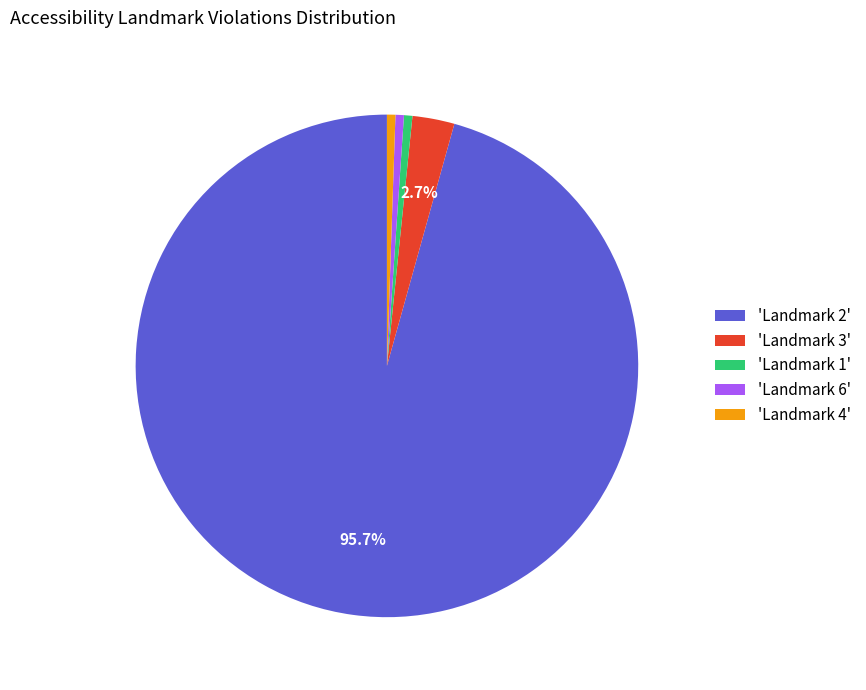

What is the ratio of the value at 'Landmark 3' to the value at 'Landmark 1'?

5.0